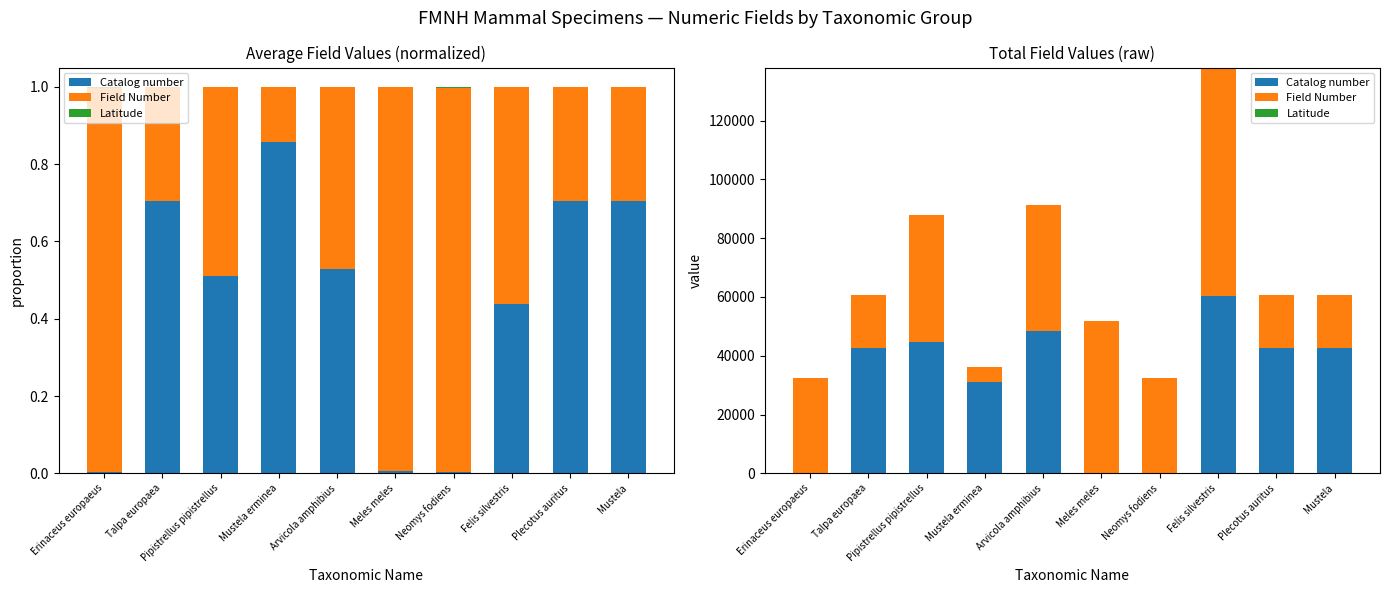

Which category has the lowest value across all series?

Talpa europaea